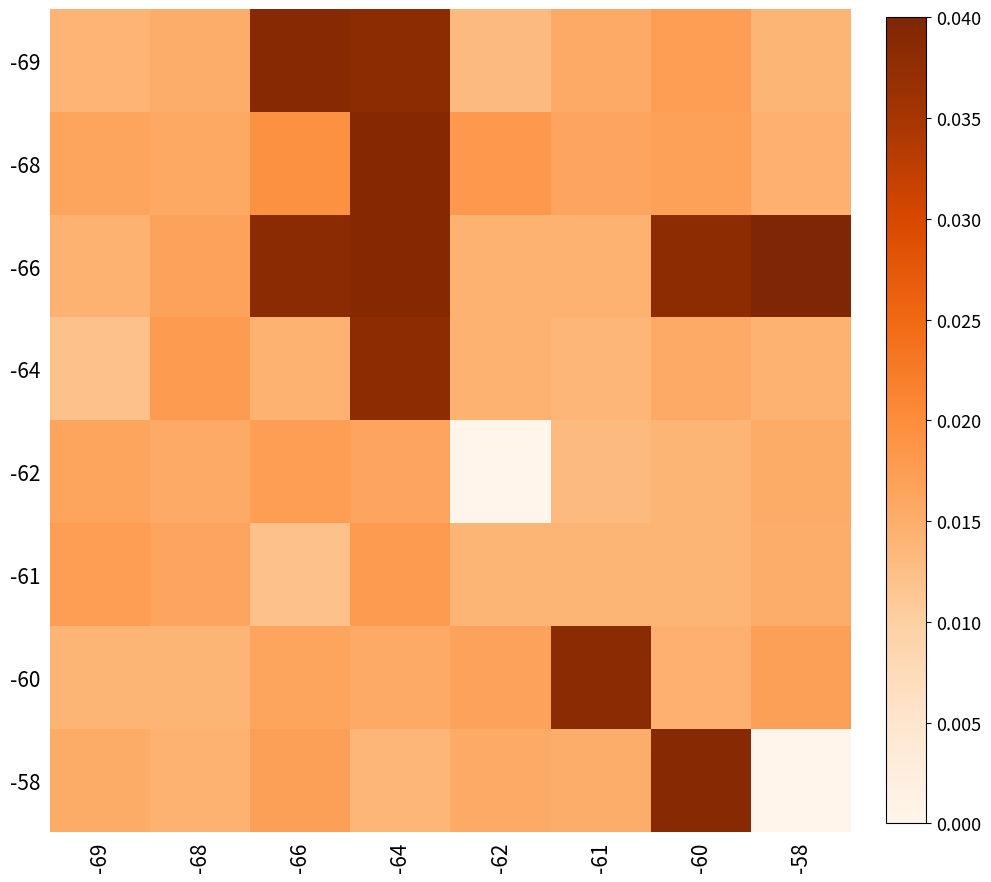

Reading right to left, what are all the values shown in this chart?

-69: -58=0.0	-60=0.0	-61=0.0	-62=0.0	-64=0.0	-66=0.0	-68=0.0	-69=0.0
-68: -58=0.0	-60=0.0	-61=0.0	-62=0.0	-64=0.0	-66=0.0	-68=0.0	-69=0.0
-66: -58=0.0	-60=0.0	-61=0.0	-62=0.0	-64=0.0	-66=0.0	-68=0.0	-69=0.0
-64: -58=0.0	-60=0.0	-61=0.0	-62=0.0	-64=0.0	-66=0.0	-68=0.0	-69=0.0
-62: -58=0.0	-60=0.0	-61=0.0	-62=0.0	-64=0.0	-66=0.0	-68=0.0	-69=0.0
-61: -58=0.0	-60=0.0	-61=0.0	-62=0.0	-64=0.0	-66=0.0	-68=0.0	-69=0.0
-60: -58=0.0	-60=0.0	-61=0.0	-62=0.0	-64=0.0	-66=0.0	-68=0.0	-69=0.0
-58: -58=0.0	-60=0.0	-61=0.0	-62=0.0	-64=0.0	-66=0.0	-68=0.0	-69=0.0